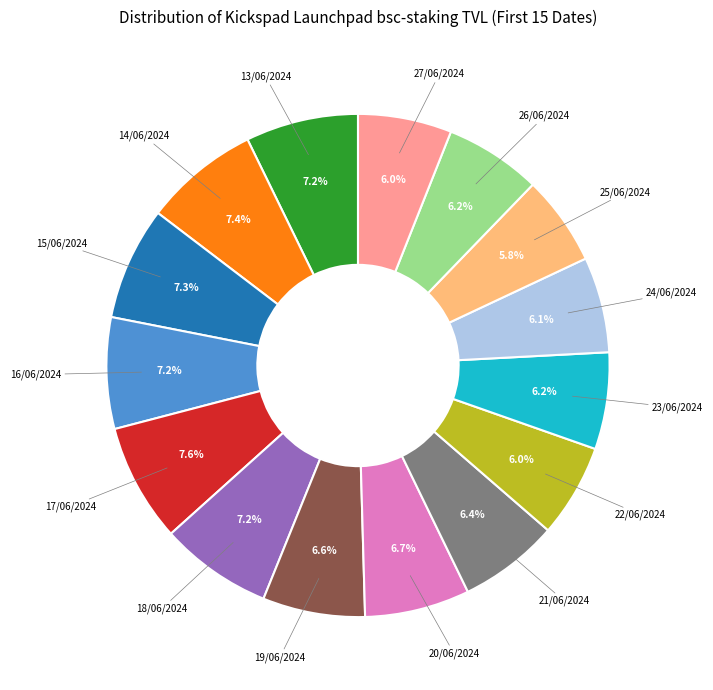

Is there a majority slice in this chart?

No